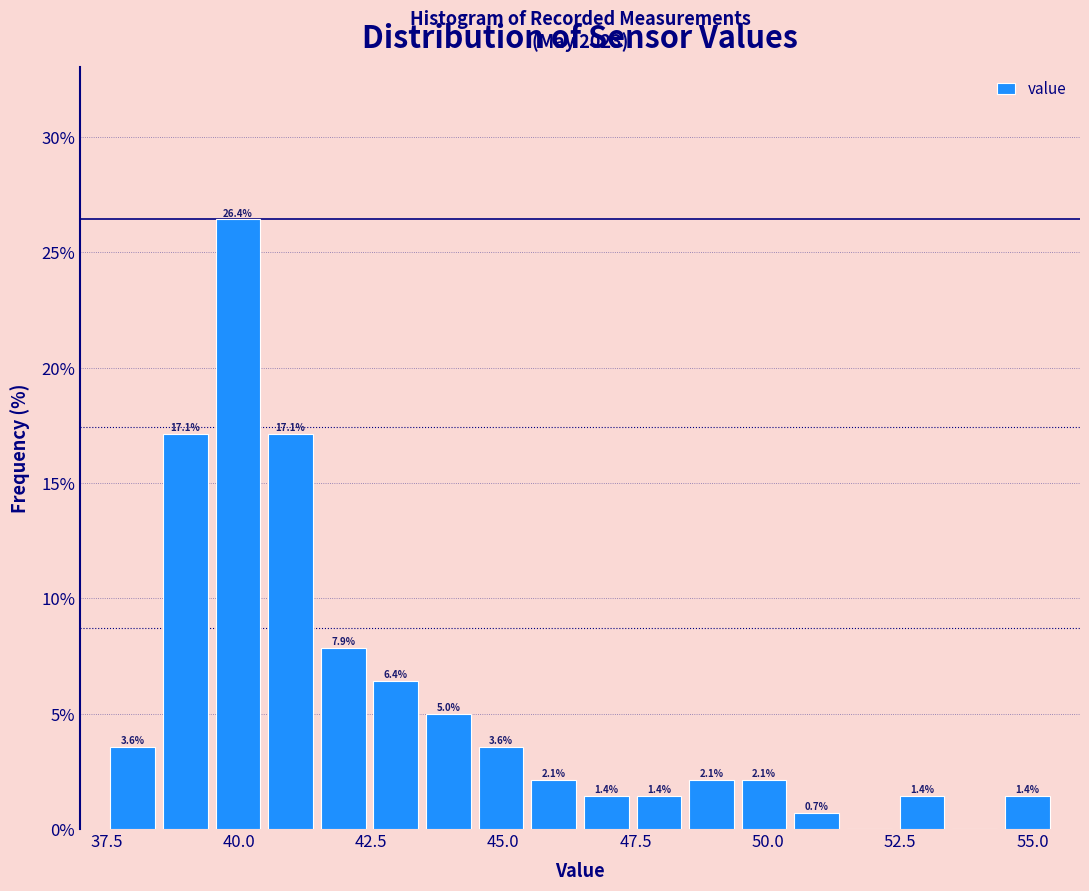

Read against the x-axis, roughly where is the centre of the tallest bar?

40.0